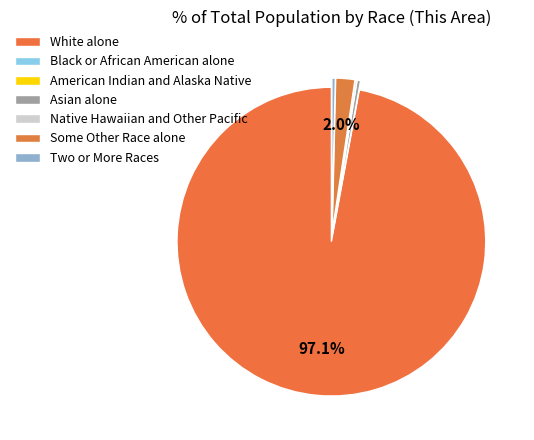

How many slices are in this pie chart?

7